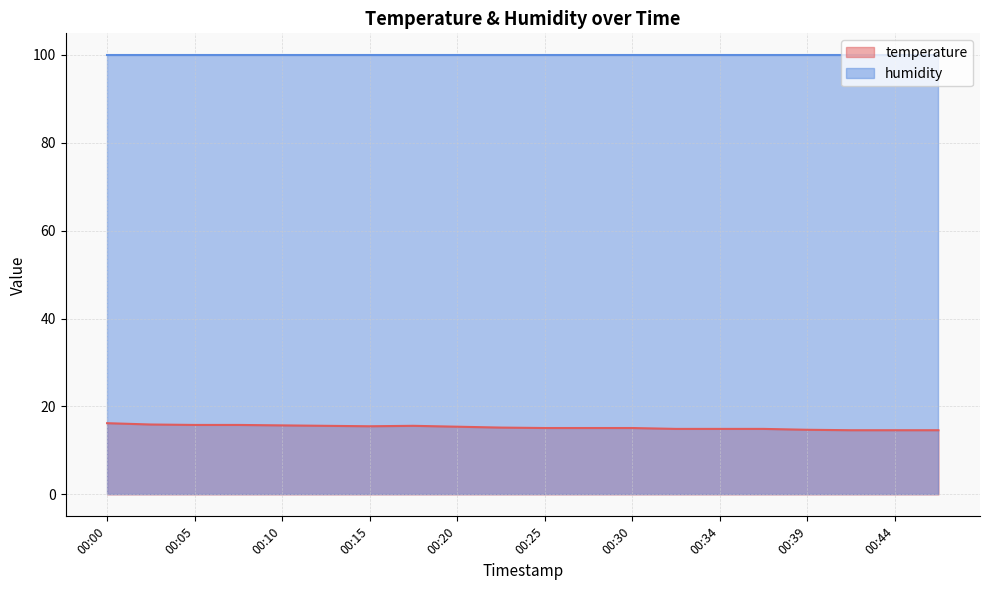

List the labels in order of value, largest first.

00:00, 00:03, 00:05, 00:07, 00:10, 00:12, 00:17, 00:15, 00:20, 00:22, 00:25, 00:27, 00:30, 00:32, 00:34, 00:37, 00:39, 00:42, 00:44, 00:47